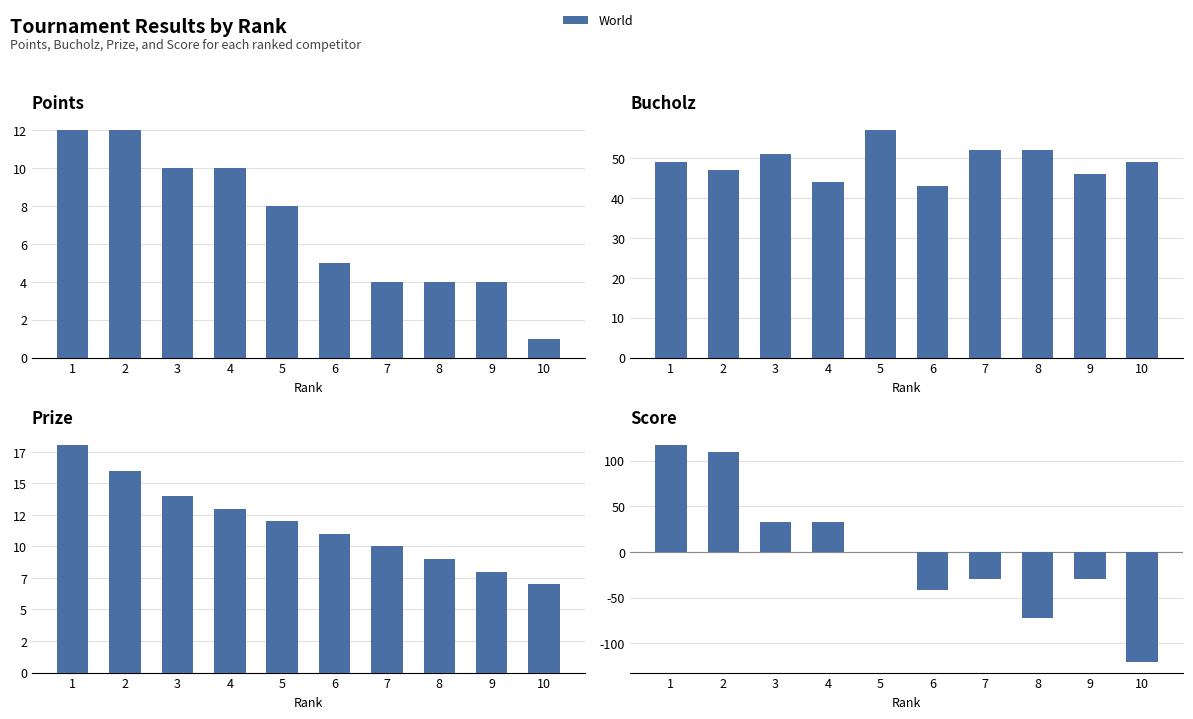

Where does the Bucholz series first go above 49?

3